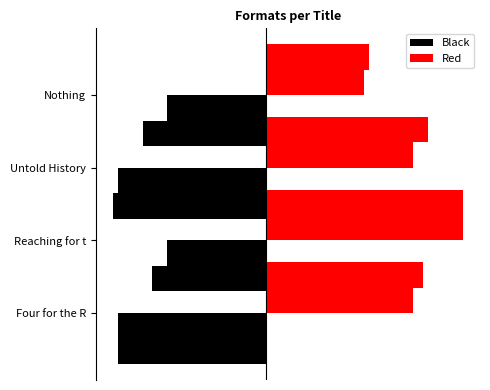

True or false: Black has a value of -1 at 3.

False